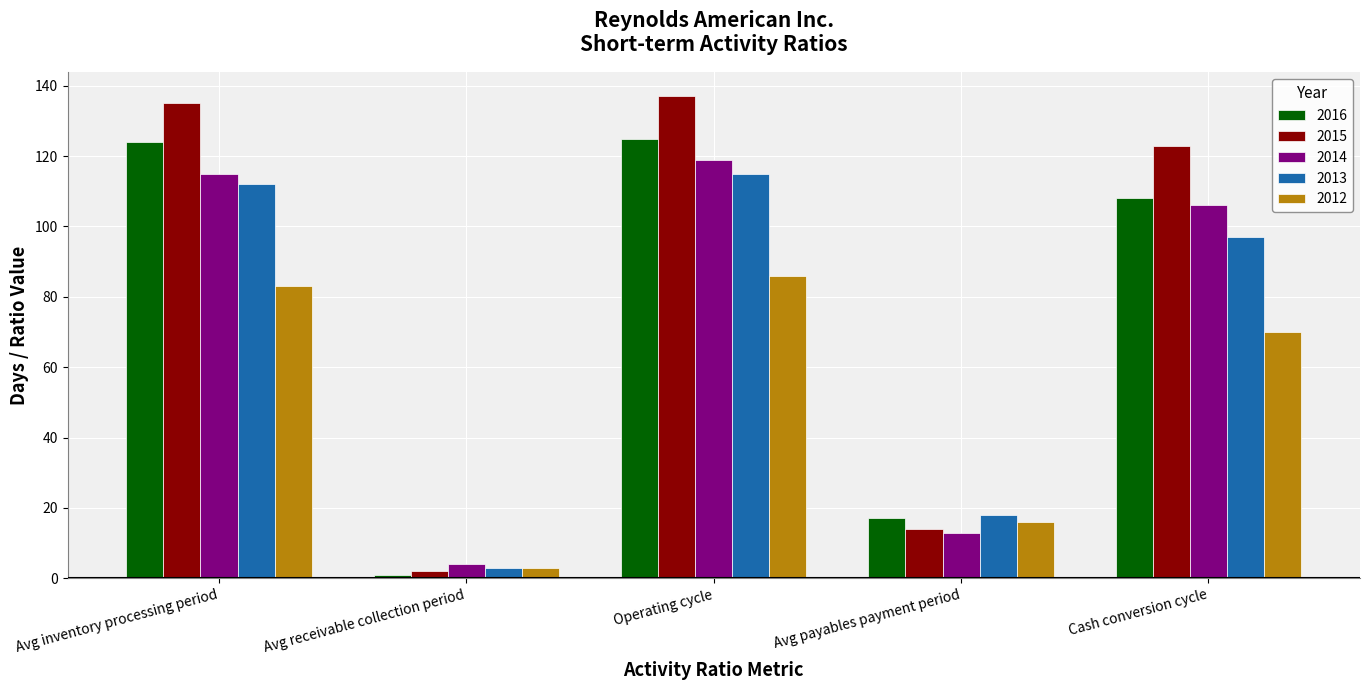

Reading left to right, transcribe all the data shown in this chart.

2016: Avg inventory processing period=124	Avg receivable collection period=1	Operating cycle=125	Avg payables payment period=17	Cash conversion cycle=108
2015: Avg inventory processing period=135	Avg receivable collection period=2	Operating cycle=137	Avg payables payment period=14	Cash conversion cycle=123
2014: Avg inventory processing period=115	Avg receivable collection period=4	Operating cycle=119	Avg payables payment period=13	Cash conversion cycle=106
2013: Avg inventory processing period=112	Avg receivable collection period=3	Operating cycle=115	Avg payables payment period=18	Cash conversion cycle=97
2012: Avg inventory processing period=83	Avg receivable collection period=3	Operating cycle=86	Avg payables payment period=16	Cash conversion cycle=70